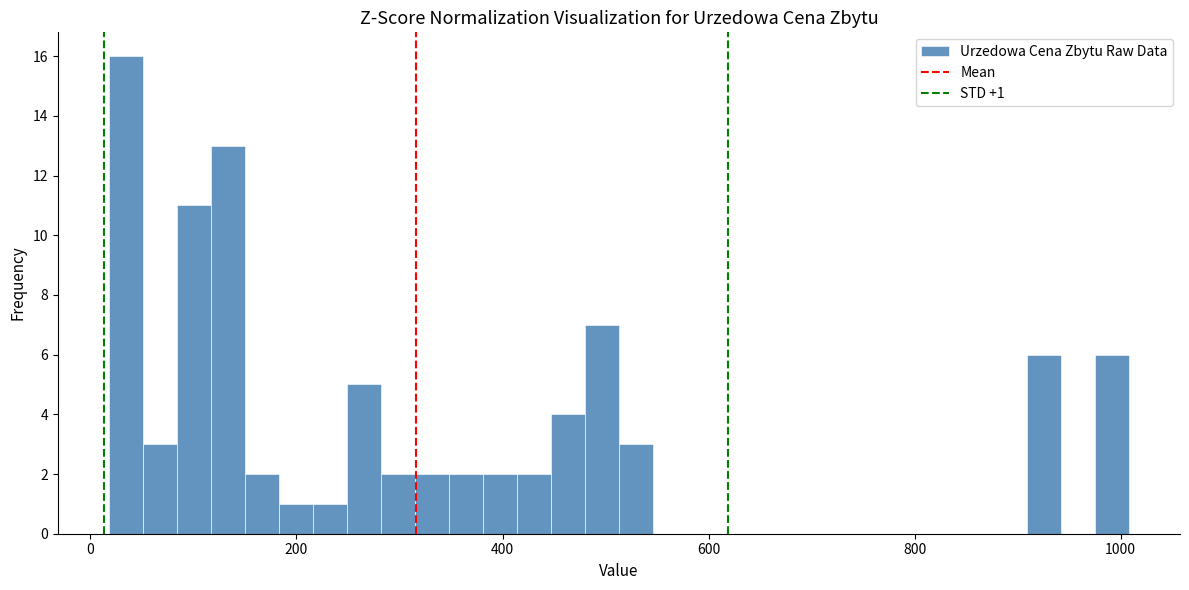

Read against the x-axis, roughly where is the centre of the tallest bar?

40